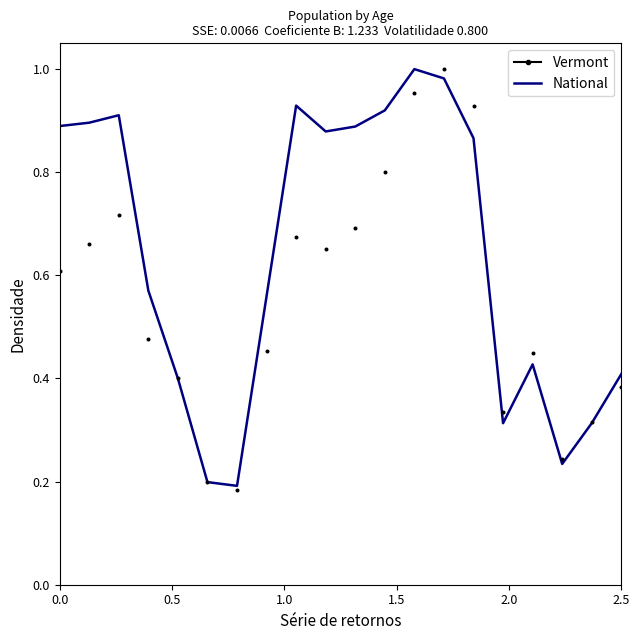

Which series has the largest total across all categories?

National